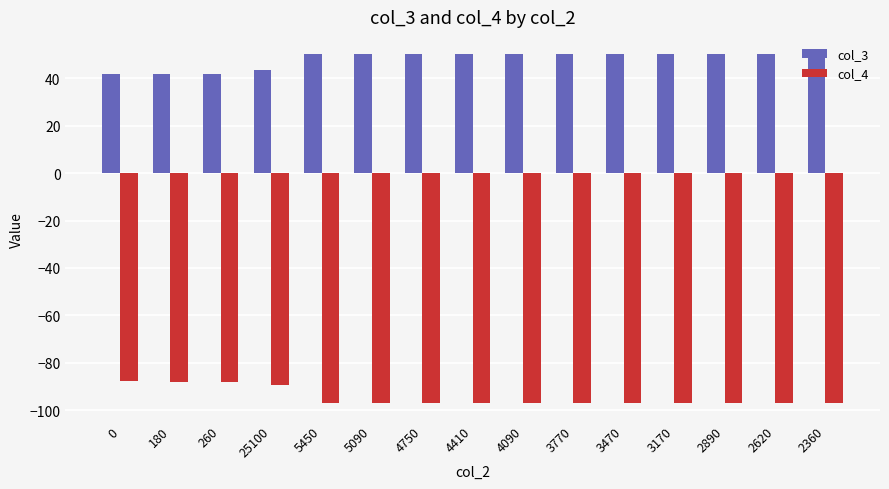

What is the difference between the maximum and second lowest values in the col_4 series?

9.2